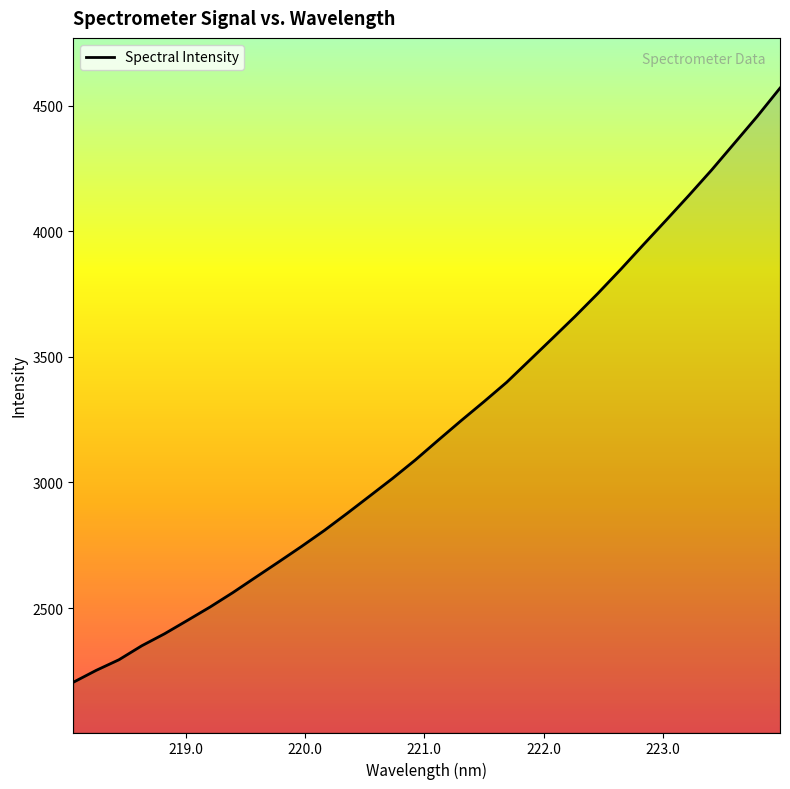

What is the maximum value shown in the chart?

4570.4